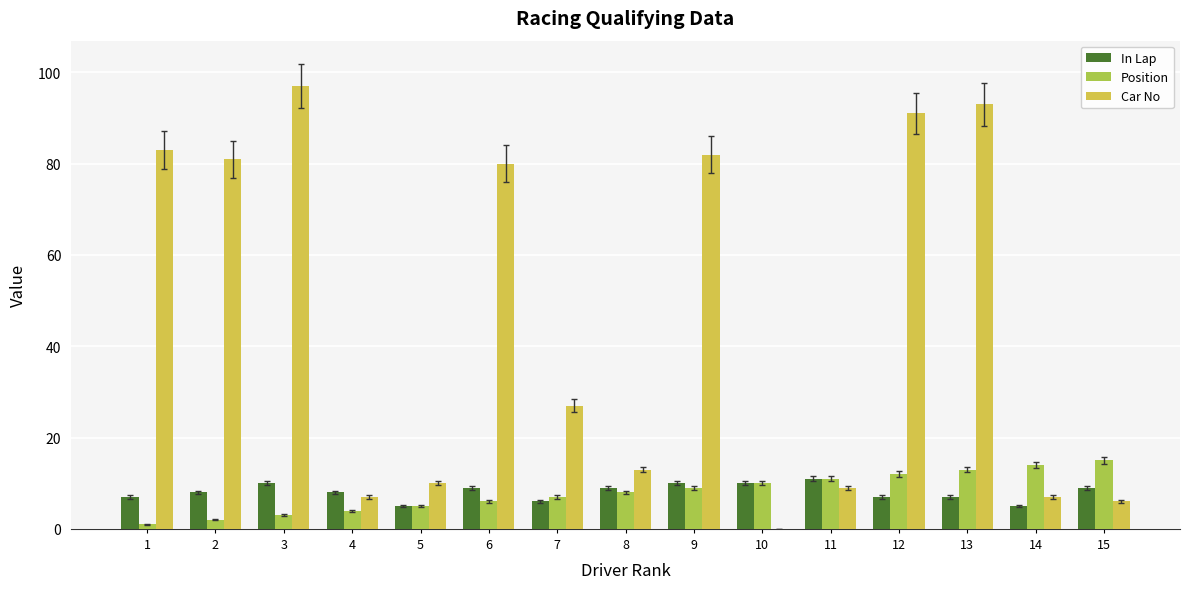

Reading left to right, list all the values displayed in this chart.

In Lap: 7	8	10	8	5	9	6	9	10	10	11	7	7	5	9
Position: 1	2	3	4	5	6	7	8	9	10	11	12	13	14	15
Car No: 83	81	97	7	10	80	27	13	82	0	9	91	93	7	6